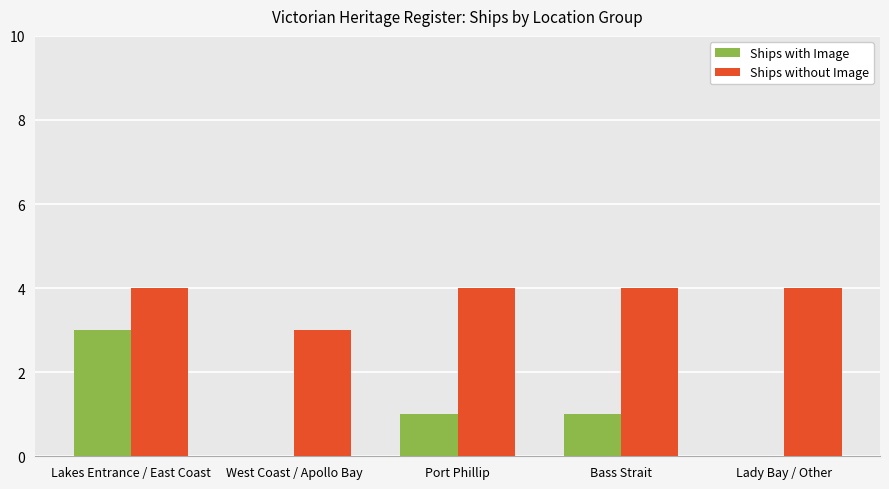

What is the spread (max minus min) of values at Bass Strait?

3